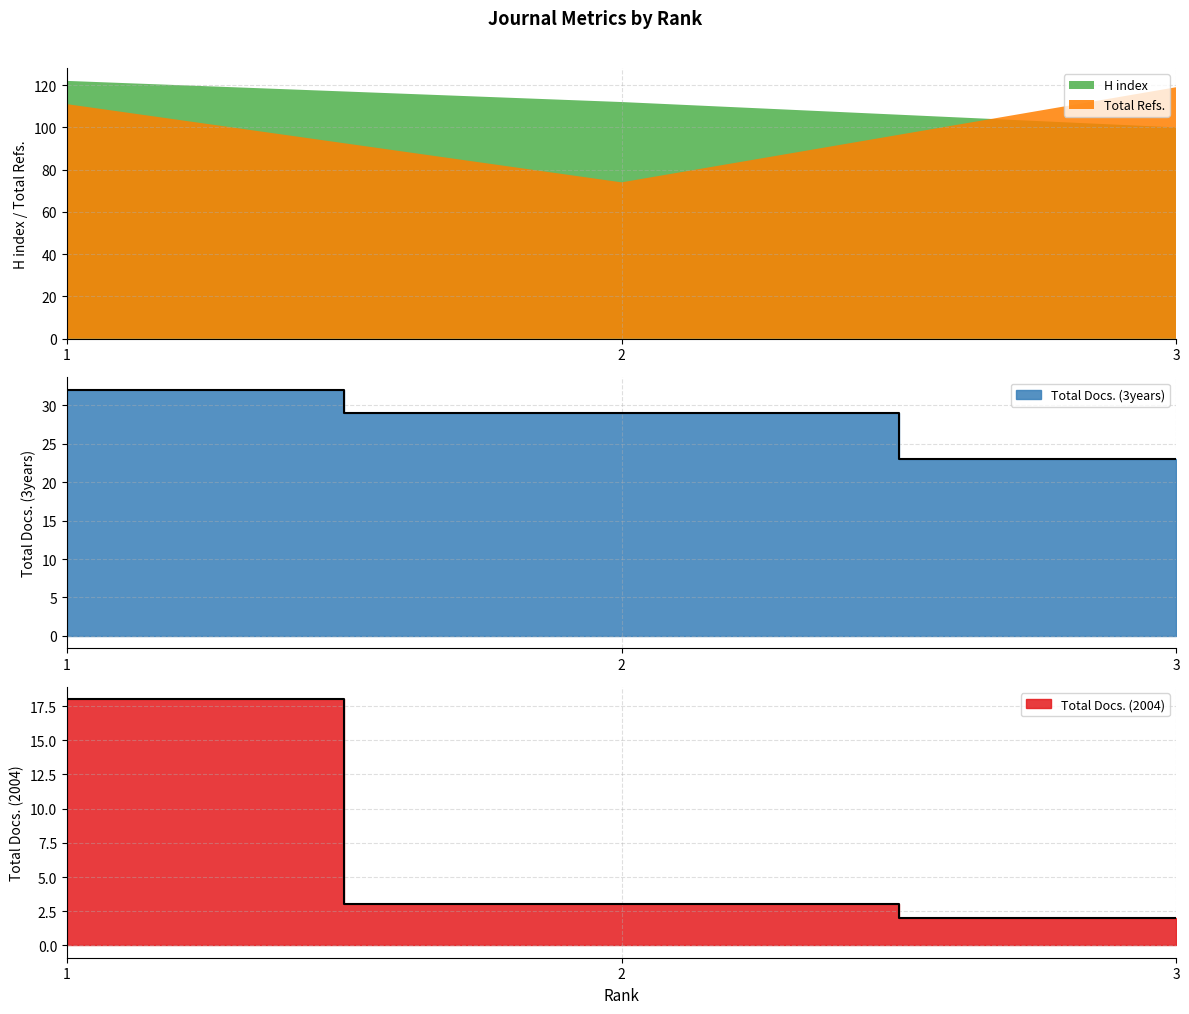

Which category has the highest value in the H index series?

1